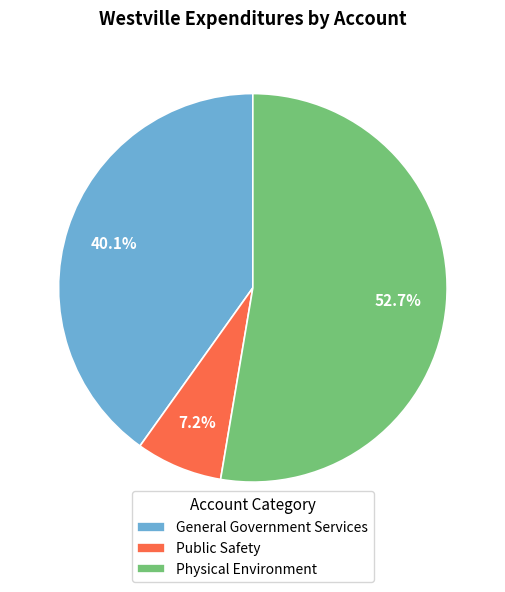

Rank the categories by value from lowest to highest.

Public Safety, General Government Services, Physical Environment